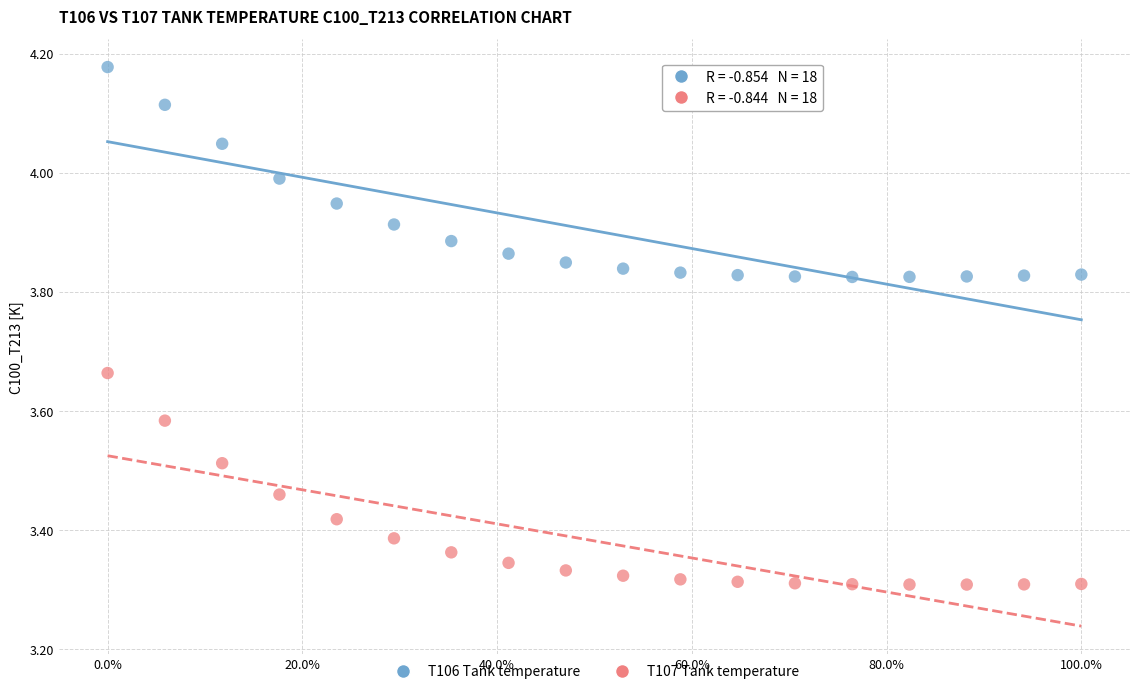

What are all the series names shown in the legend?

T106 Tank temperature, T107 Tank temperature